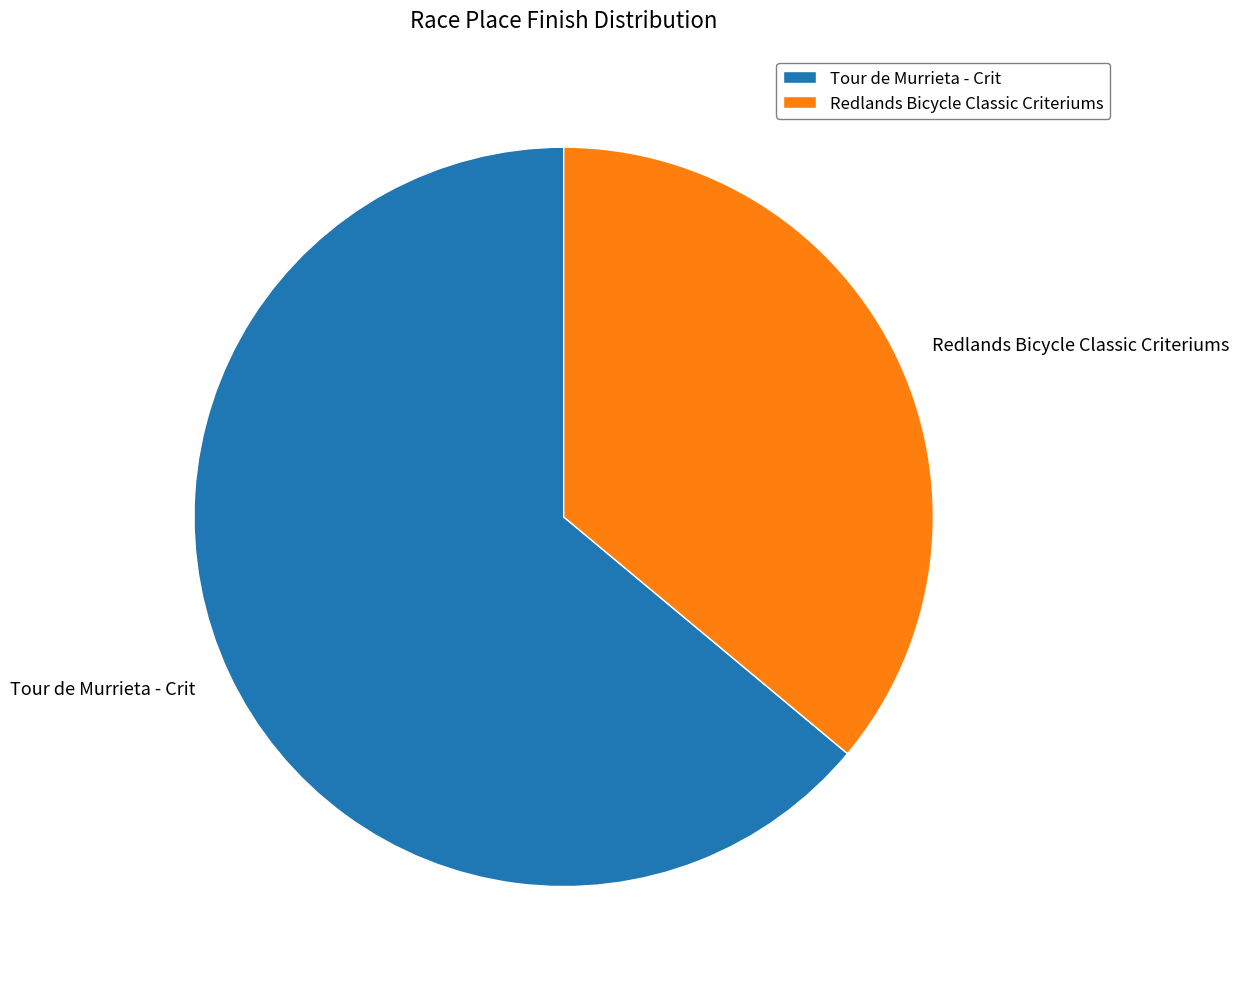

The Redlands Bicycle Classic Criteriums slice represents 43% of the pie. True or false?

False